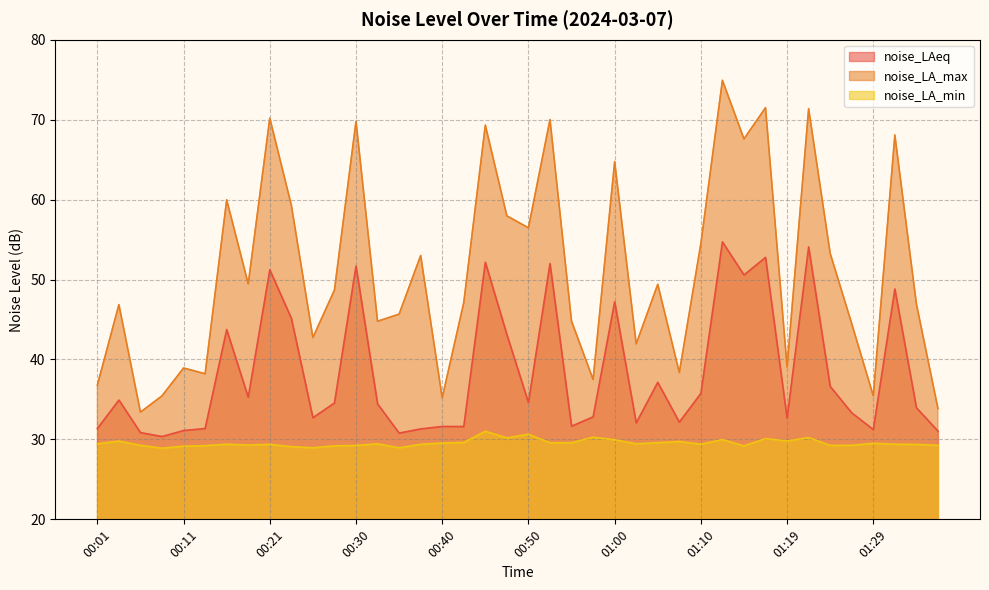

Where is noise_LA_max nearest to the value 54?

01:10